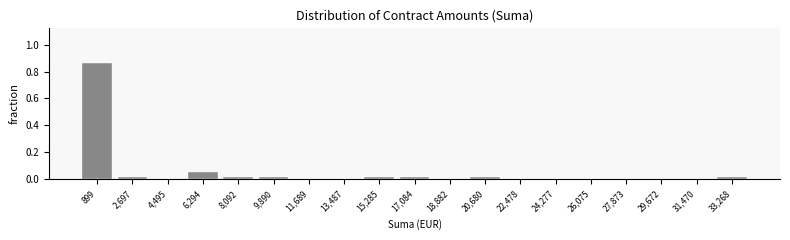

Reading left to right, list every bar in this chart as the range it spans on the x-axis followed by its height. Neither the bar edges nor the heights are printed on the chart, so give them approximately, as read against the axes.

0 to 1800: 0.86
1800 to 3600: under 0.02
3600 to 5400: 0
5400 to 7200: 0.06
7200 to 9000: under 0.02
9000 to 10800: under 0.02
10800 to 12600: 0
12600 to 14400: 0
14400 to 16200: under 0.02
16200 to 18000: under 0.02
18000 to 19800: 0
19800 to 21600: under 0.02
21600 to 23400: 0
23400 to 25200: 0
25200 to 27000: 0
27000 to 28800: 0
28800 to 30600: 0
30600 to 32400: 0
32400 to 34200: under 0.02